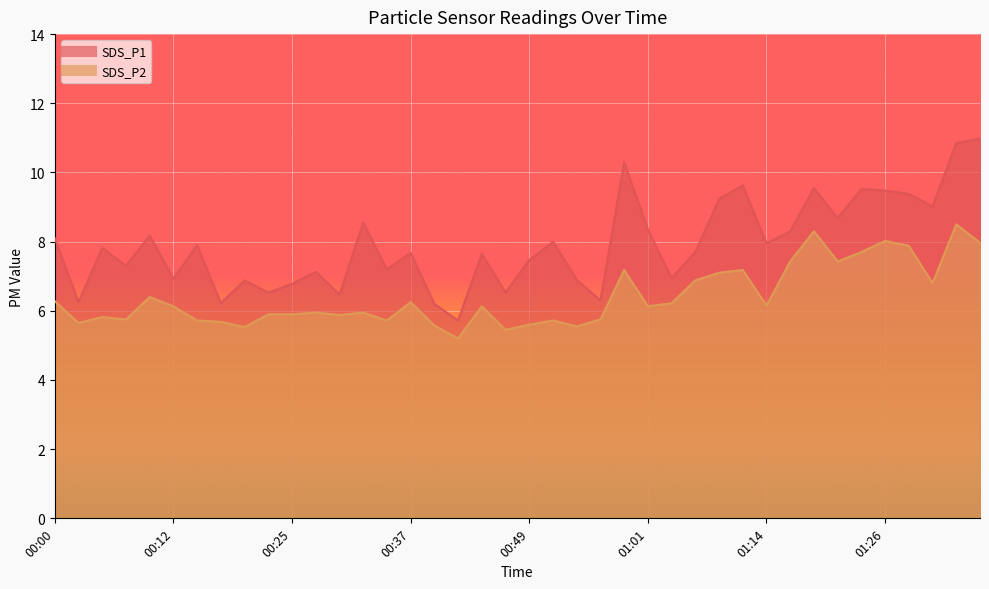

Which category has the highest value in the SDS_P1 series?

01:36